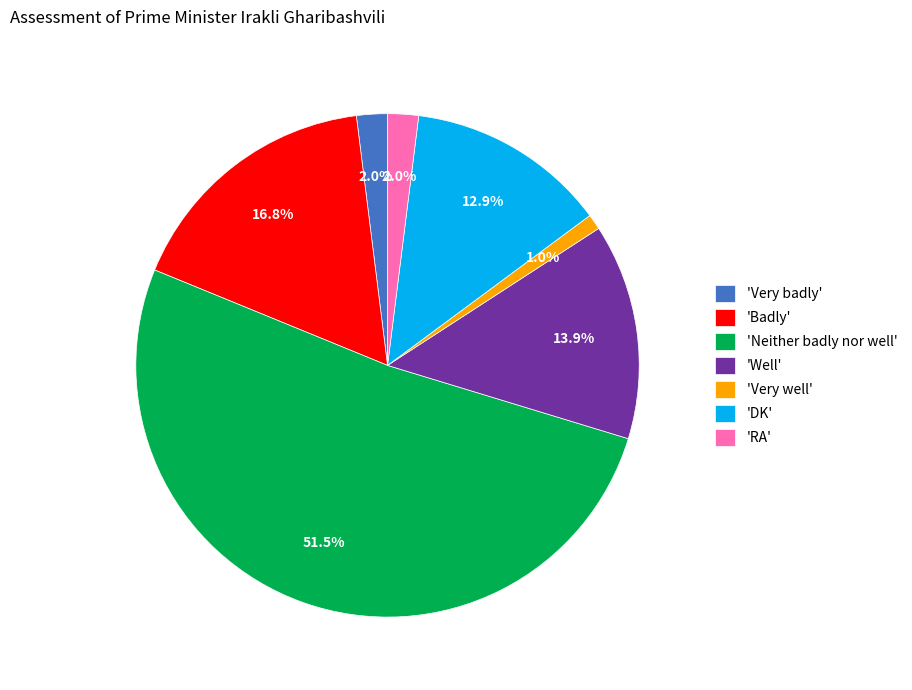

How many segments does this pie chart have?

7